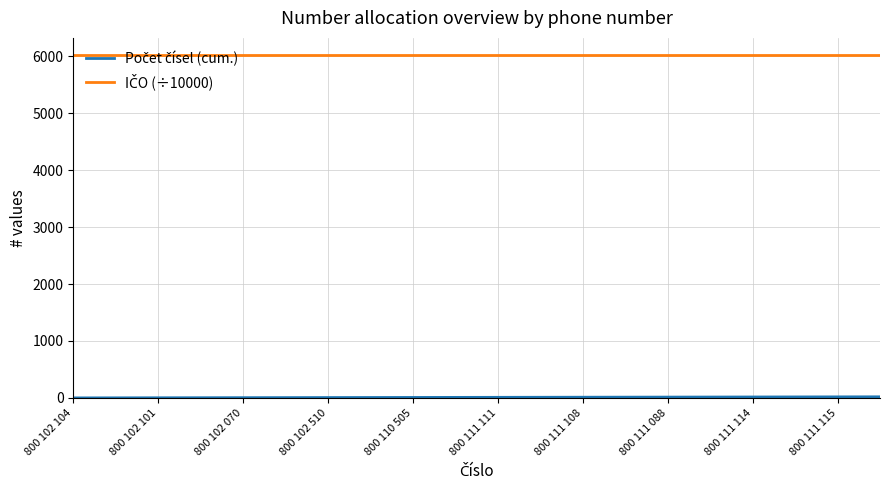

What is the maximum value shown in the chart?

6019.3